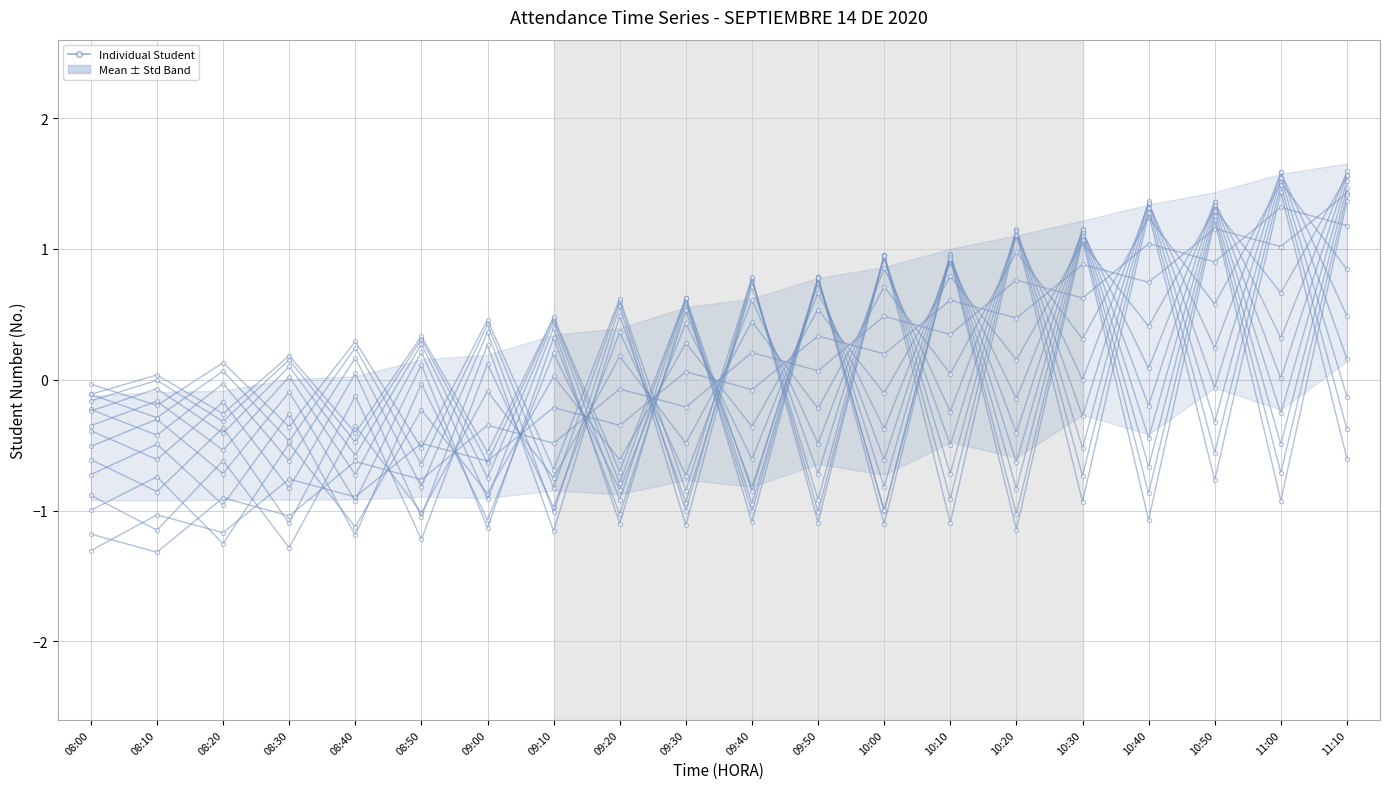

Is the value of Student 3 at 10:50 greater than the value of Student 4 at 09:30?

Yes